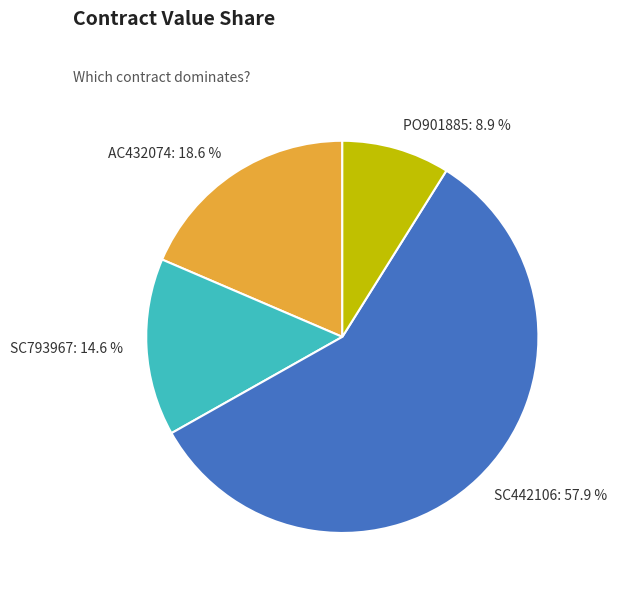

To the nearest percent, what is the difference between the largest and smallest slice percentages?

49%